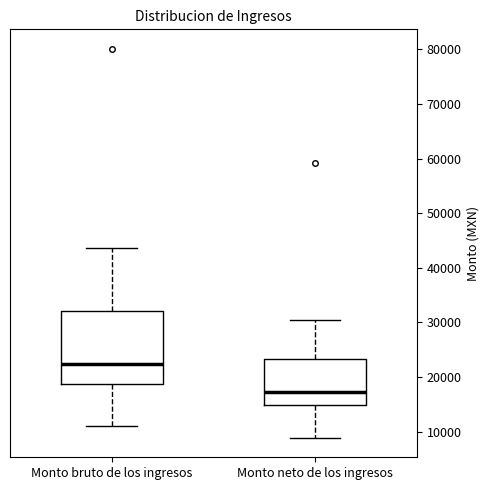

Where does the upper whisker of the box for Monto bruto de los ingresos end on the y-axis? The values are not printed on the chart, so give them approximately, as read against the axis.

44000